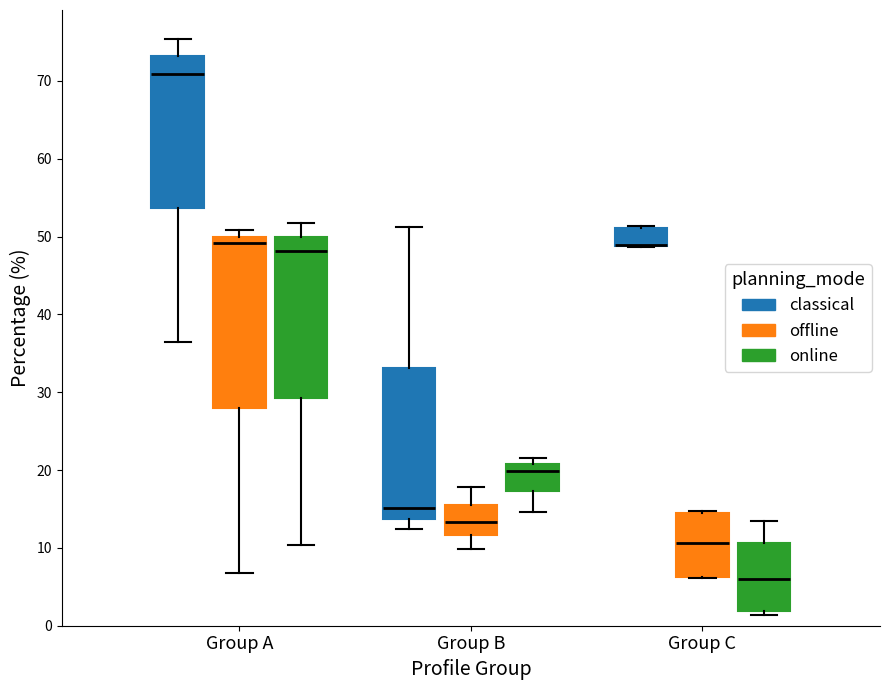

Which box is the tallest, from its lower edge to its upper edge?

Group A (offline)